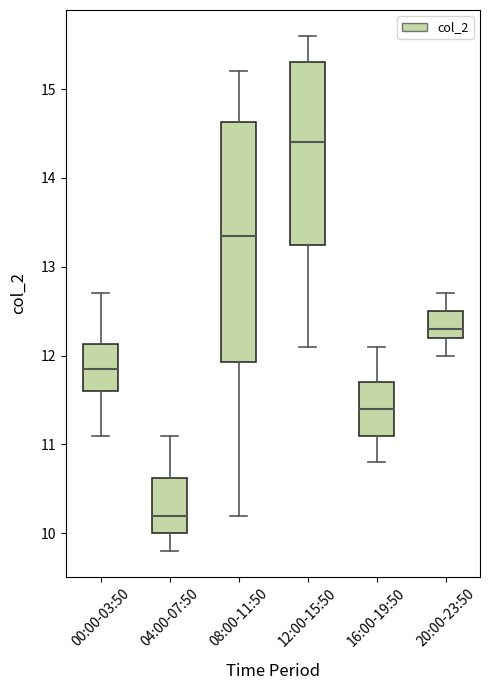

Which box has the lowest median line?

04:00-07:50